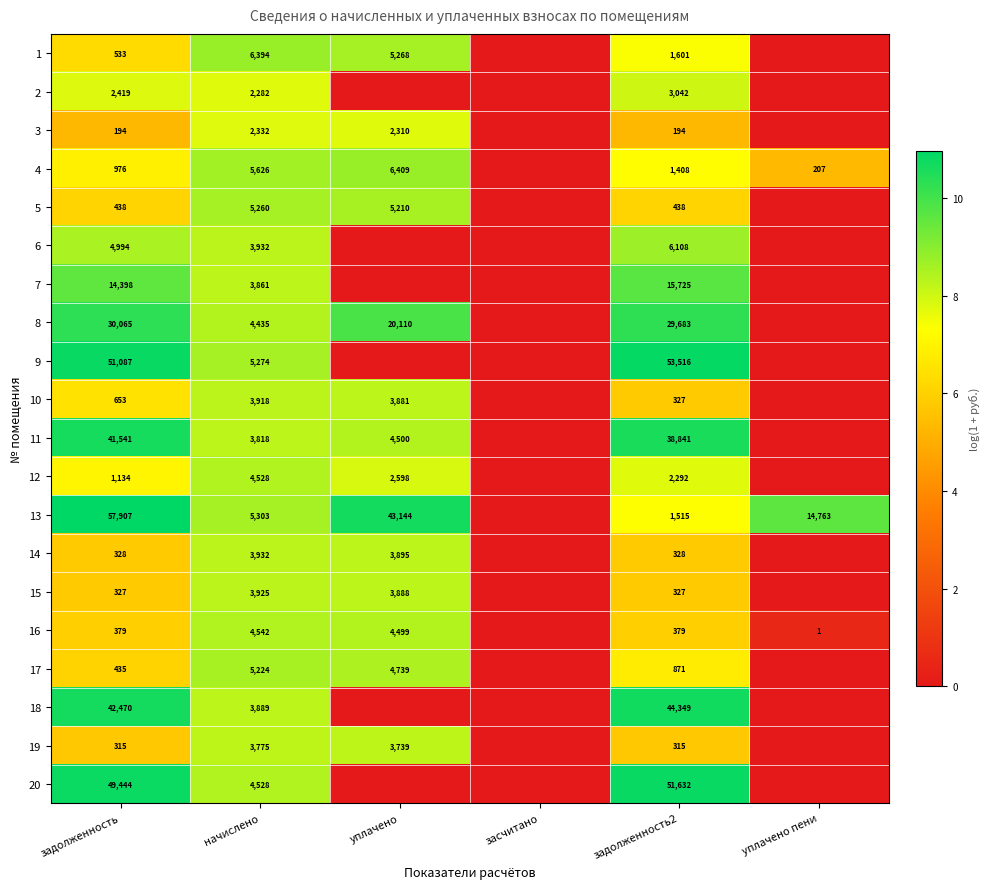

The value of 19 at задолженность is 431. True or false?

False